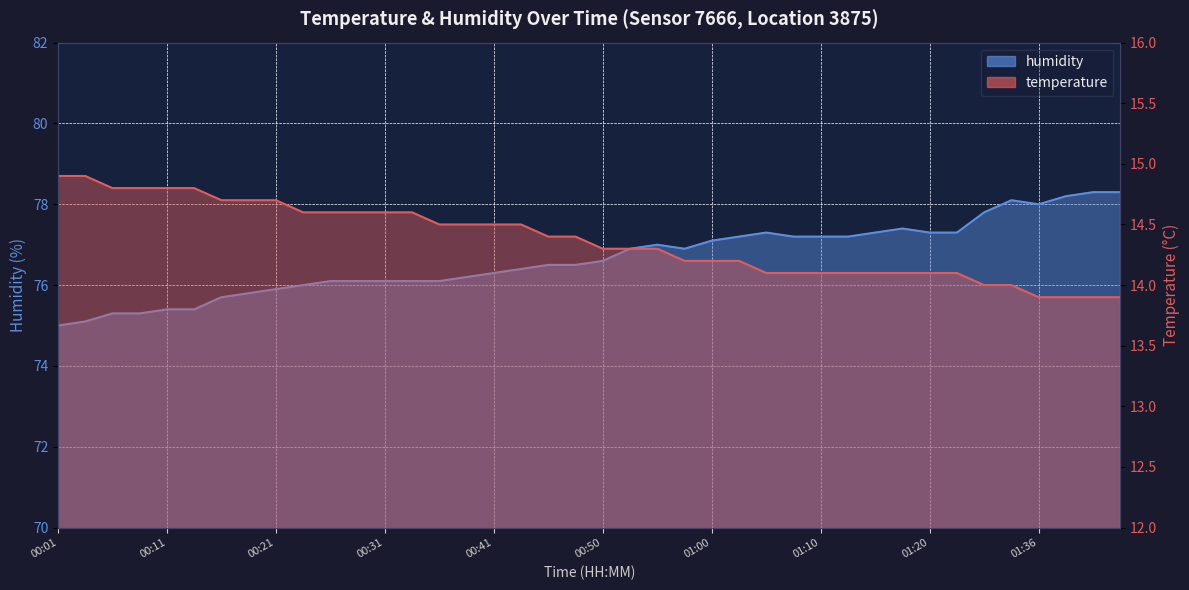

Does the chart display data point markers on the line(s)?

No